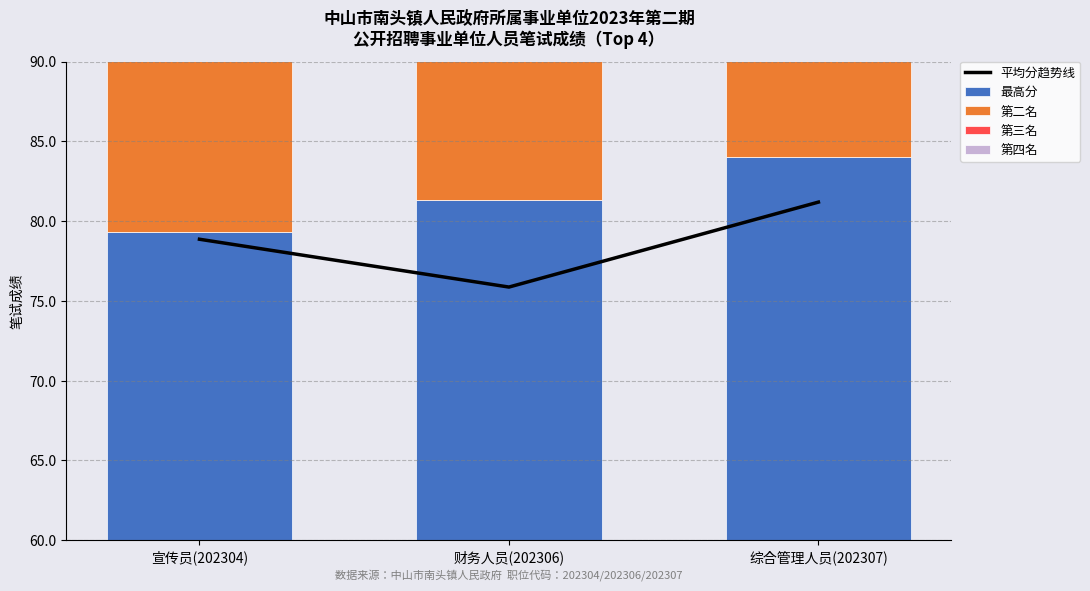

Rank the series at 综合管理人员(202307) from highest to lowest value.

最高分, 第二名, 平均分趋势线, 第三名, 第四名